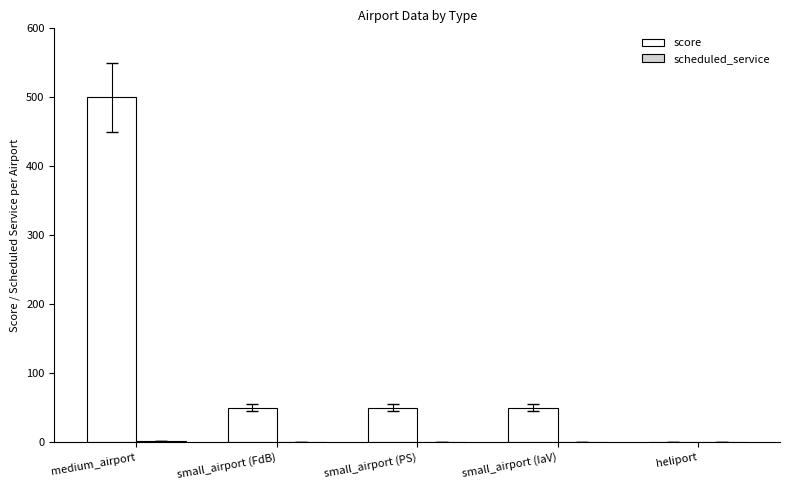

What is the approximate value of score at small_airport (FdB)?

50